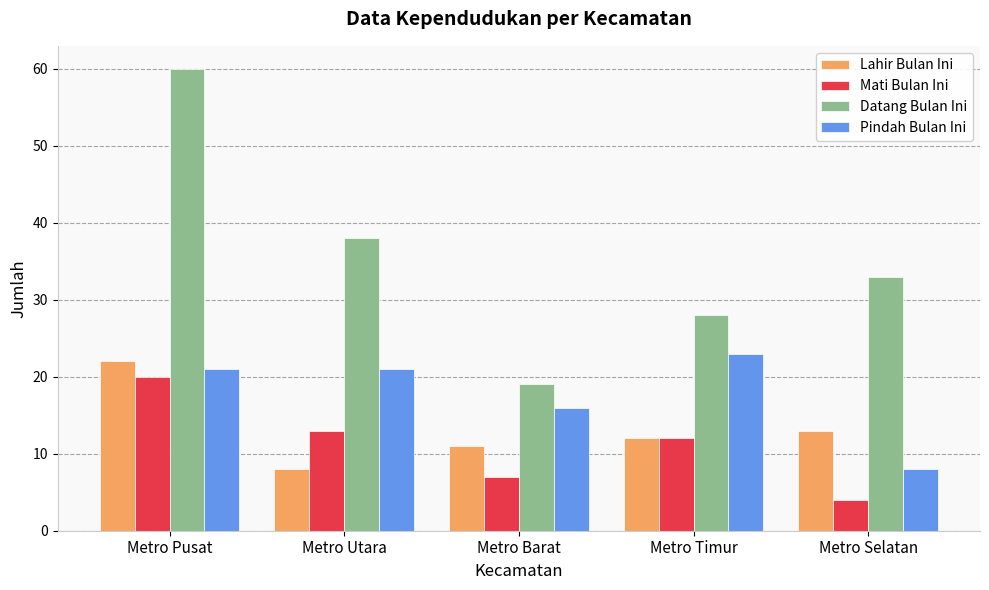

The value of Pindah Bulan Ini at Metro Utara is 21. True or false?

True